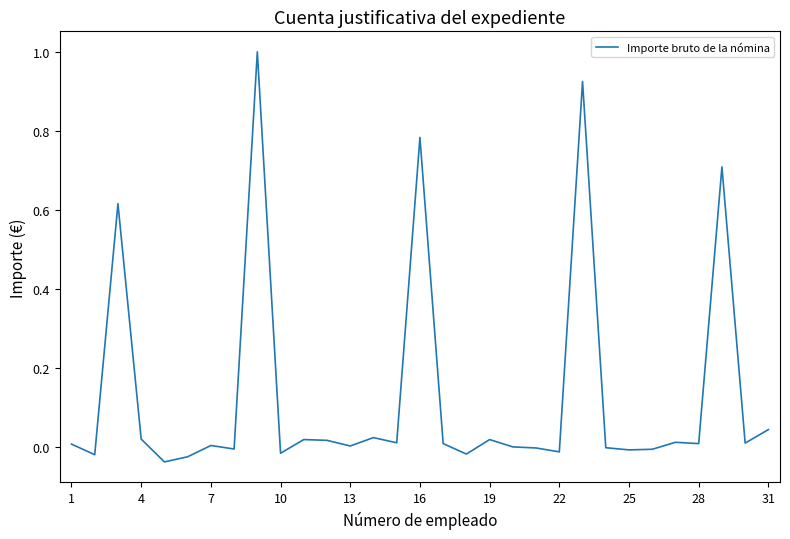

What is the difference between the maximum and minimum values?

1.0